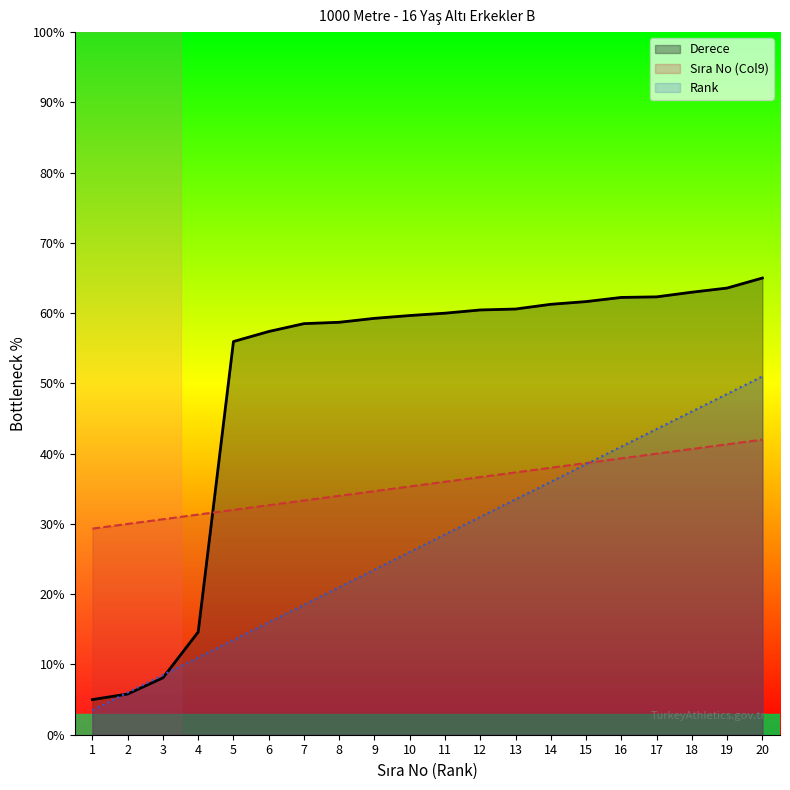

How many values in the Rank series exceed 25200?

9